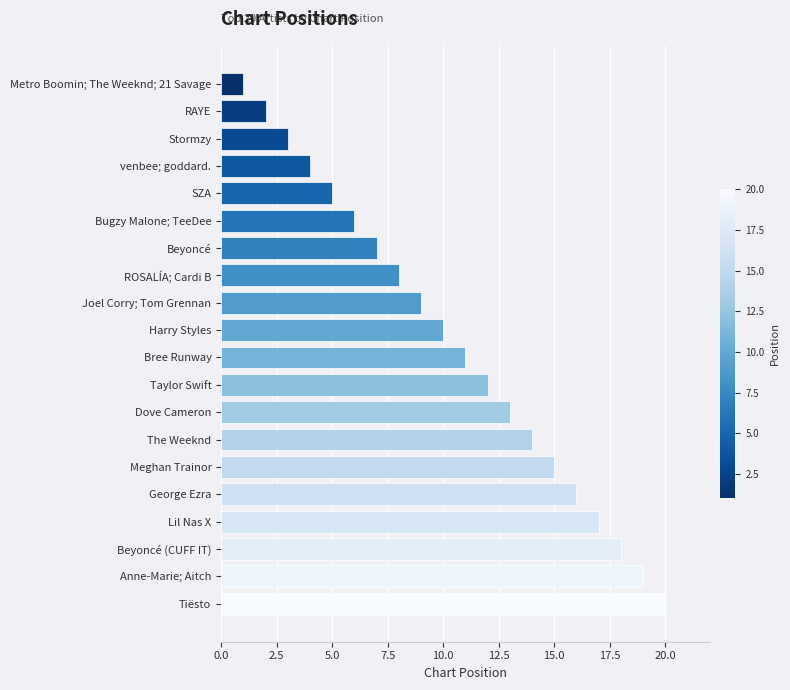

What position from the bottom is George Ezra?

5